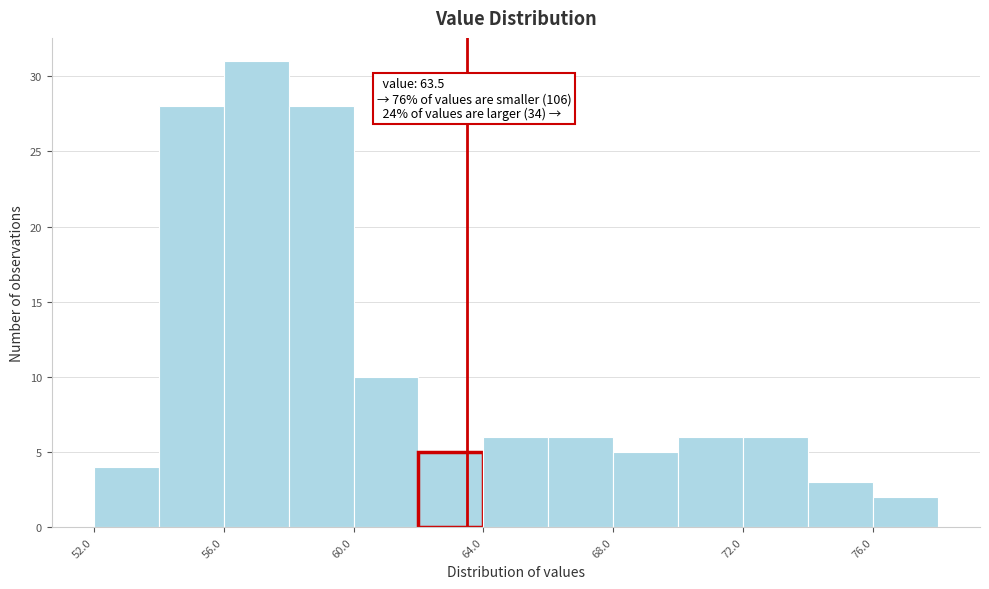

Which range on the x-axis has the tallest bar?

56 to 58